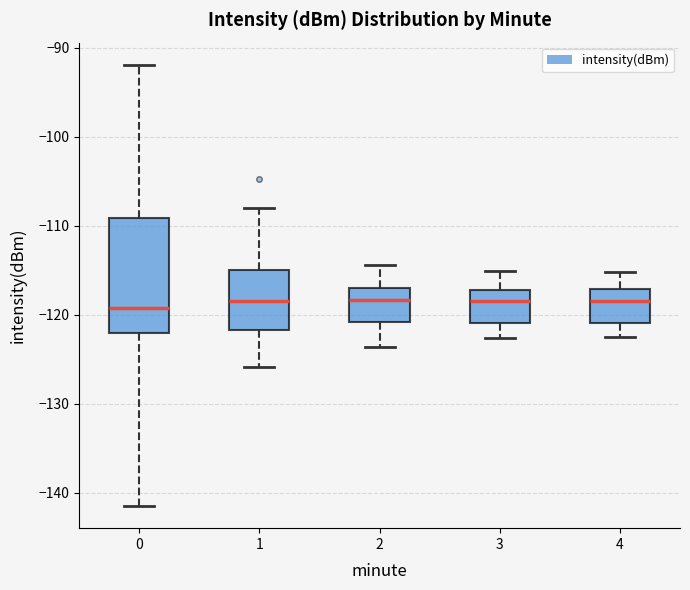

Reading left to right, transcribe this box plot: for each box, give where its median line is, the range the box spans, and where its two whiskers end, as read against the y-axis. The values are not printed on the chart, so give them approximately, as read against the axis.

0: median -119, box -122 to -109, whiskers -141 to -92
1: median -118, box -122 to -115, whiskers -126 to -108
2: median -118, box -121 to -117, whiskers -124 to -114
3: median -118, box -121 to -117, whiskers -123 to -115
4: median -118, box -121 to -117, whiskers -122 to -115